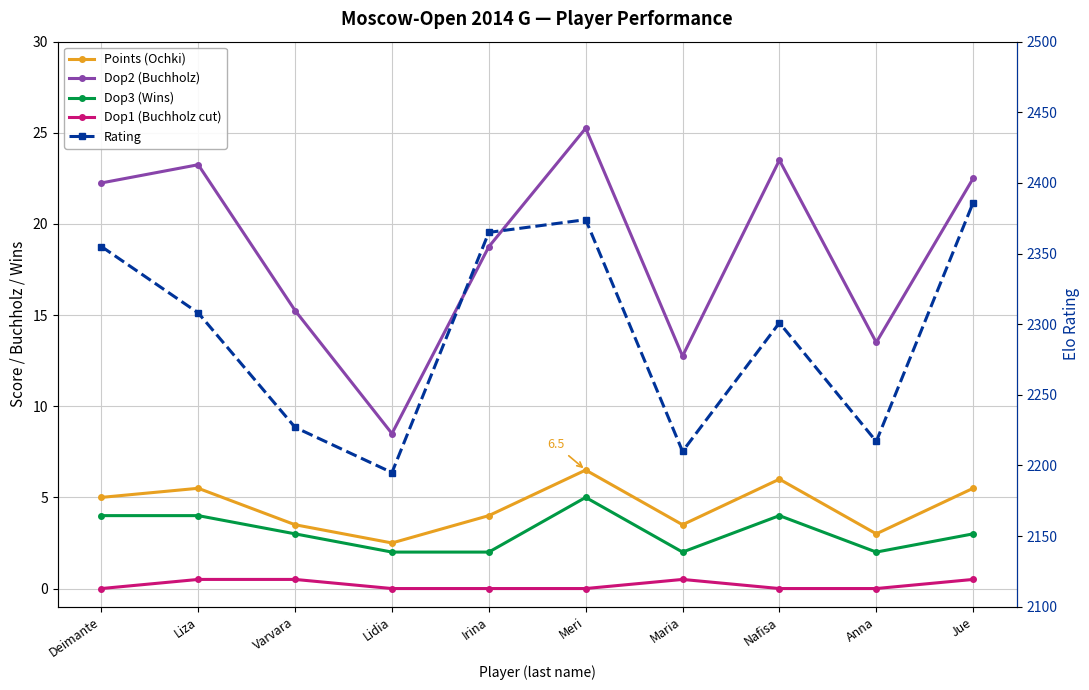

What is the spread (max minus min) of values at Anna?

2217.0